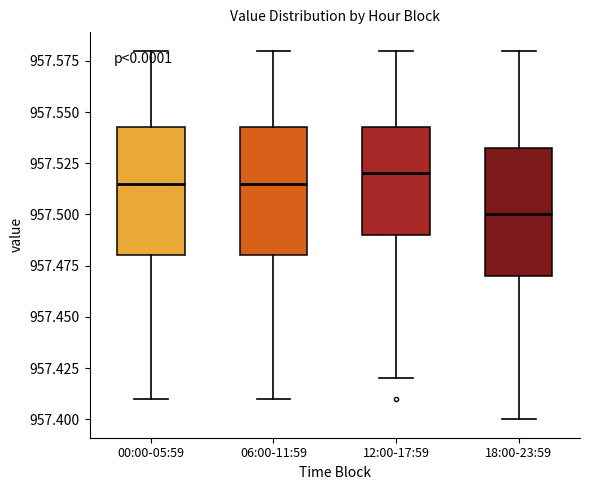

Reading left to right, read every box against the y-axis: the position of its median line, the range the box covers, and the ends of its whiskers. The values are not printed on the chart, so give them approximately, as read against the axis.

00:00-05:59: median 957.515, box 957.480 to 957.545, whiskers 957.410 to 957.580
06:00-11:59: median 957.515, box 957.480 to 957.545, whiskers 957.410 to 957.580
12:00-17:59: median 957.520, box 957.490 to 957.545, whiskers 957.420 to 957.580
18:00-23:59: median 957.500, box 957.470 to 957.535, whiskers 957.400 to 957.580